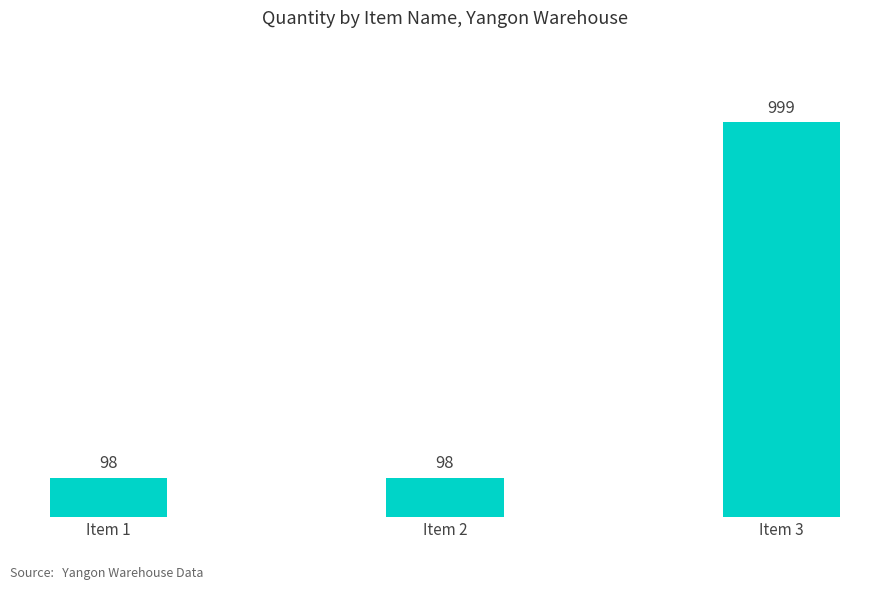

Count the number of data series in this chart.

1